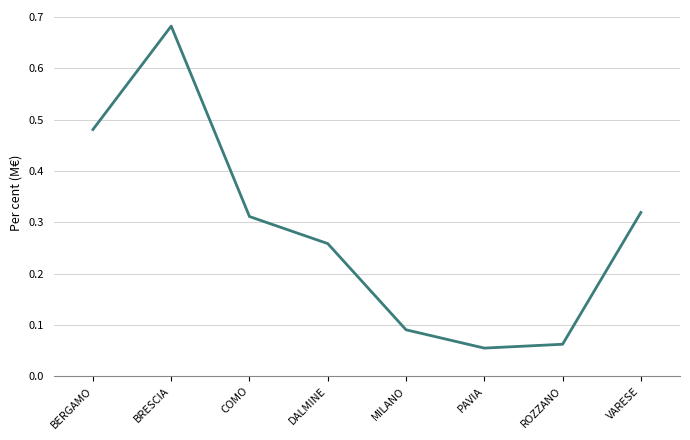

What is the change in value from BRESCIA to MILANO?

-0.6